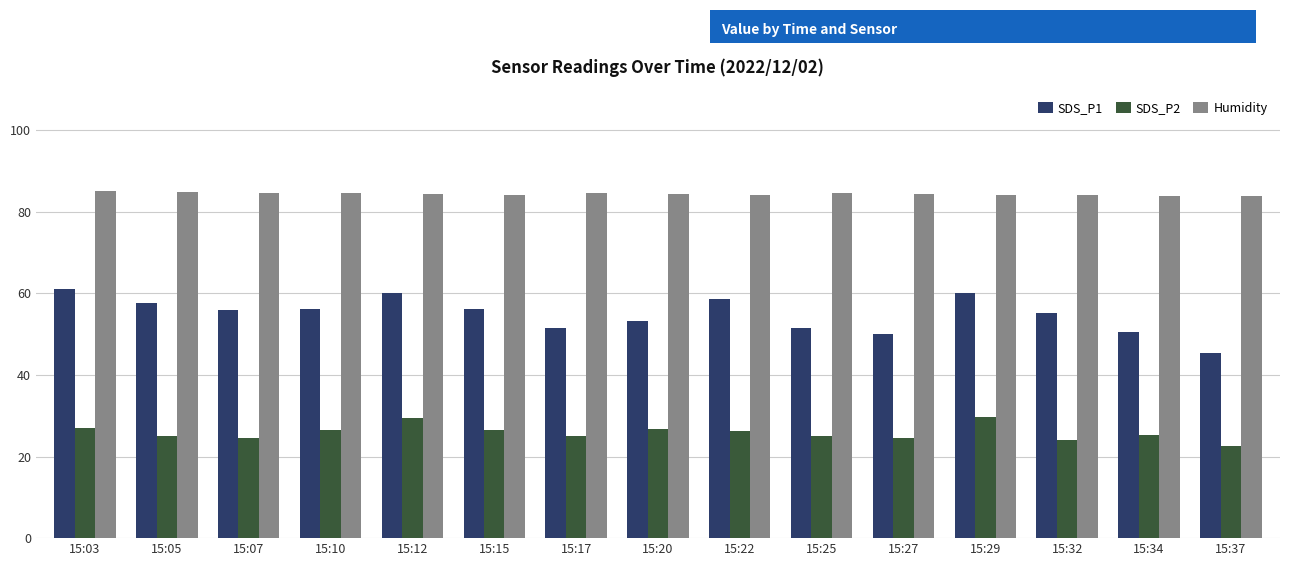

True or false: Humidity has a value of 18.2 at 15:22.

False